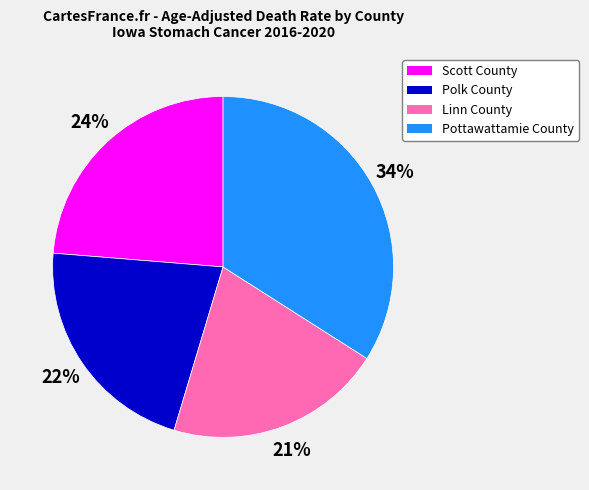

To the nearest percent, what is the difference between the Pottawattamie County and Scott County slice percentages?

10%